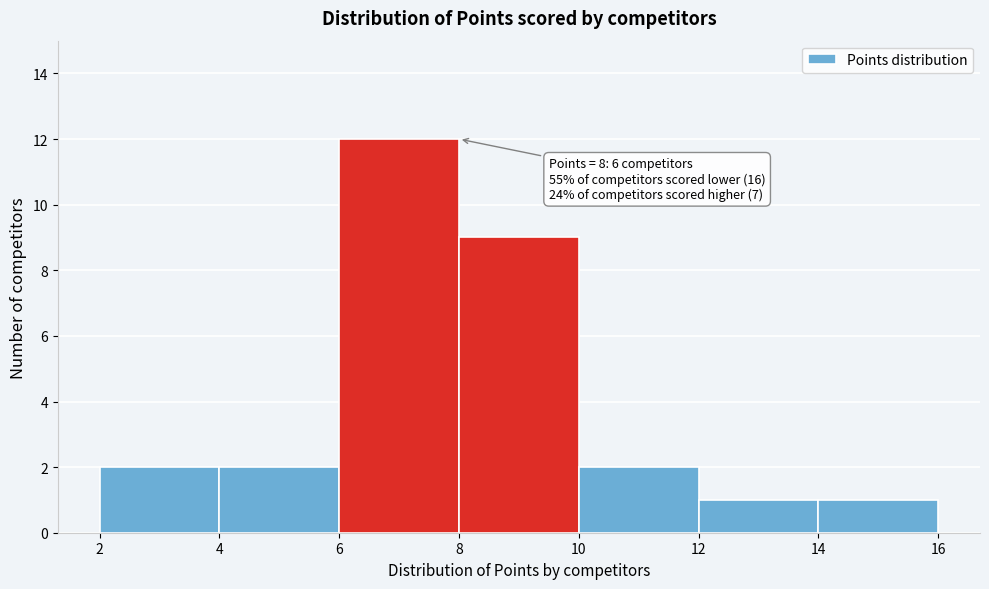

Over which range of the x-axis is the bar tallest?

6 to 8